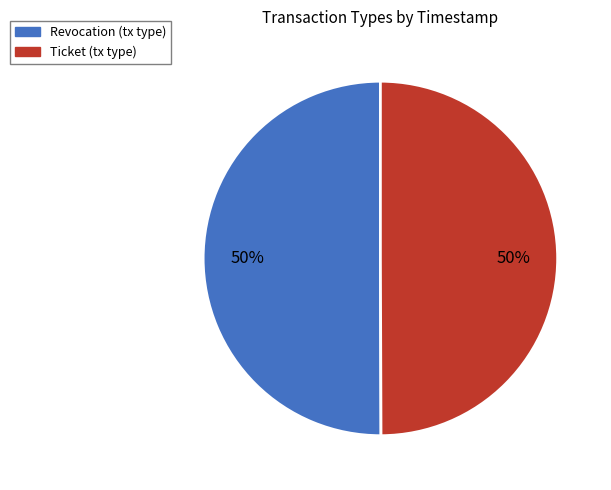

To the nearest percent, what portion does Ticket represent?

50%